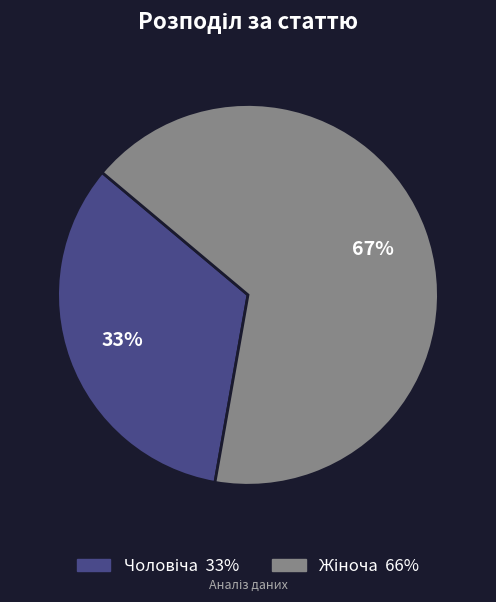

Is there any slice that represents more than half of the pie?

Yes